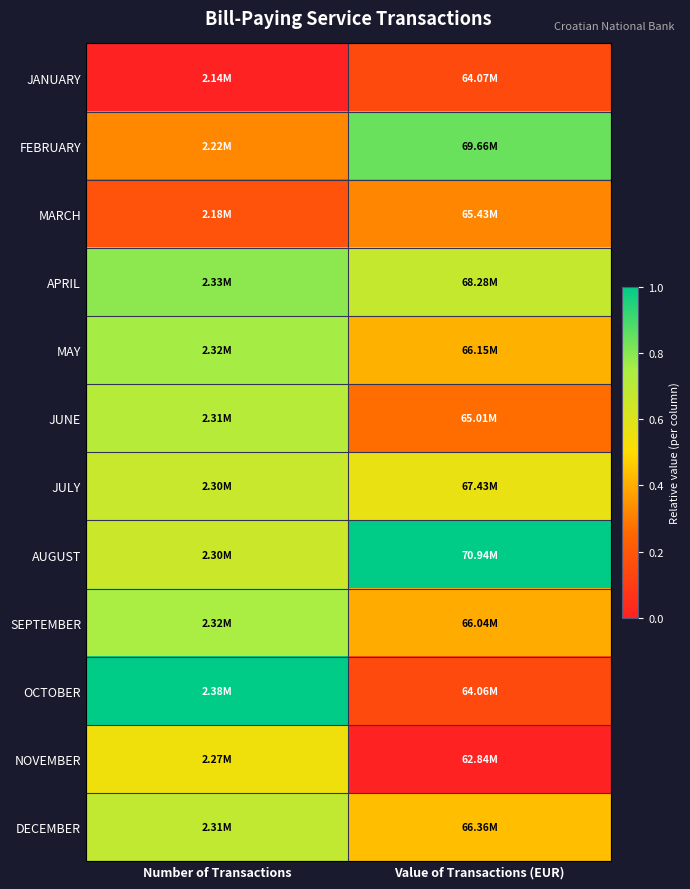

What is the maximum value shown in the chart?

1.0